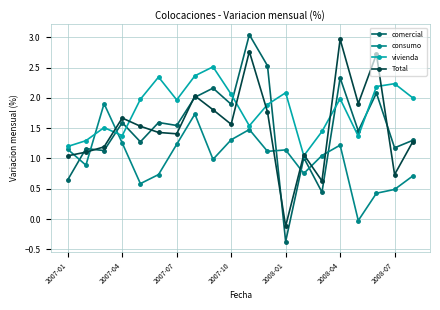

What is the maximum value for consumo?

1.9